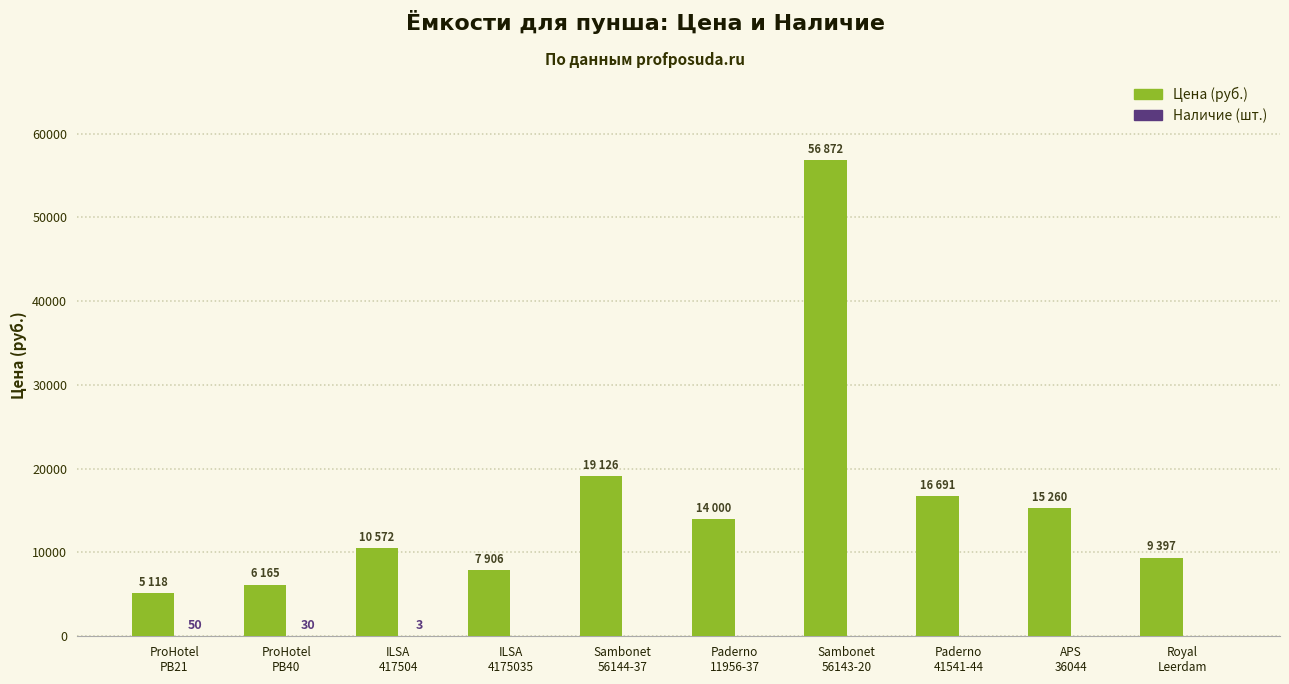

What is the sum of all Цена (руб.) values?

161107